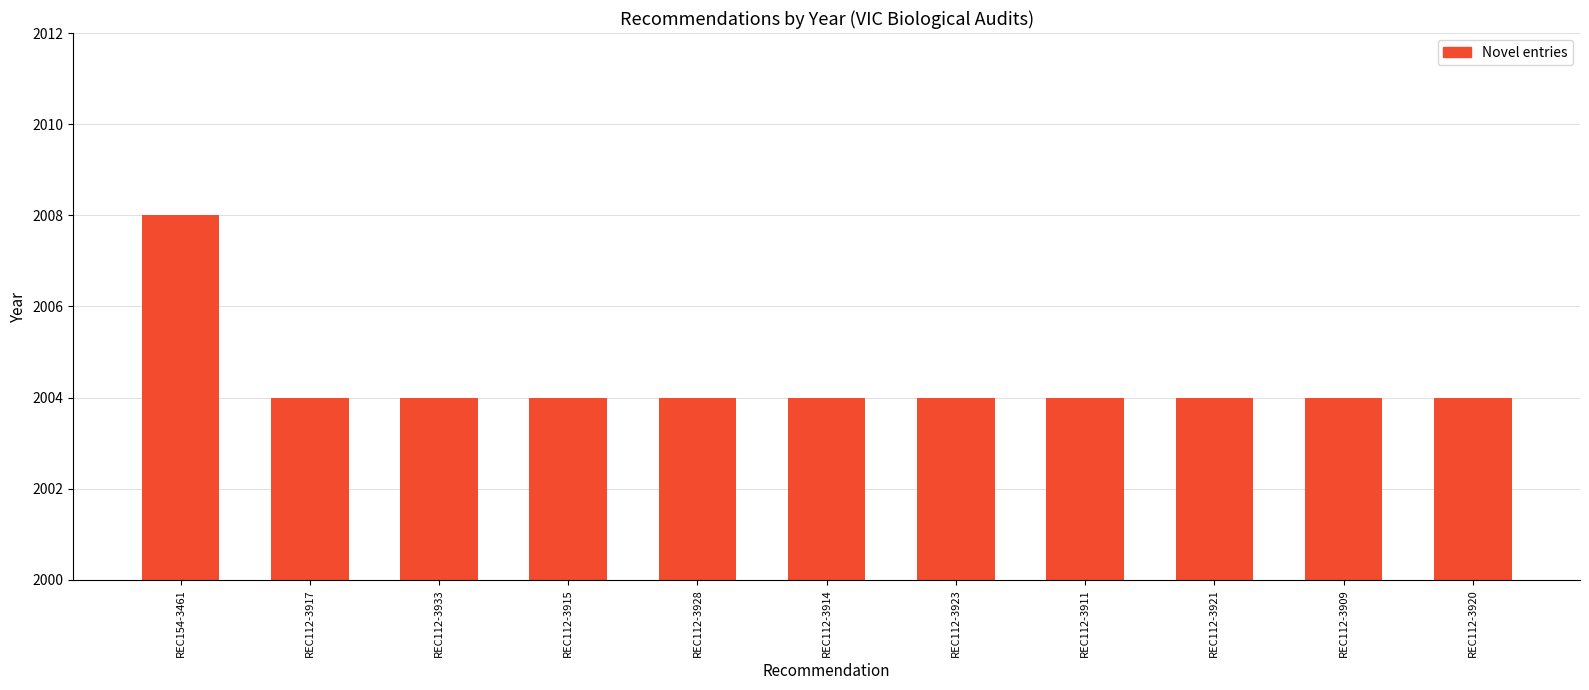

What is the ratio of the value at REC112-3914 to the value at REC112-3909?

1.0